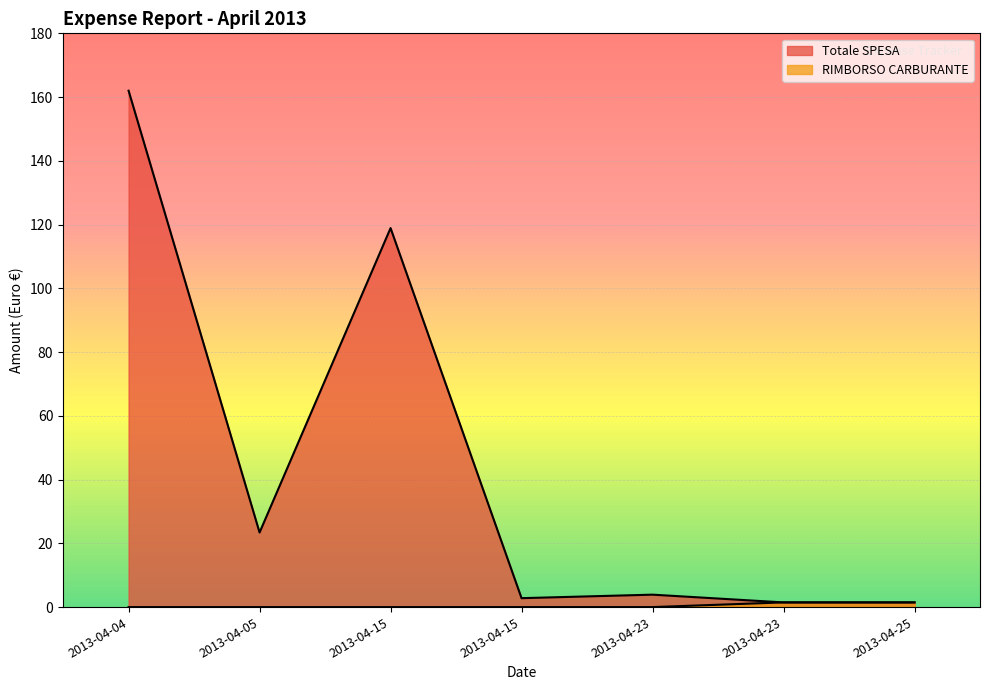

Reading right to left, transcribe all the data shown in this chart.

Totale SPESA: 1.5	1.5	3.9	2.8	118.9	23.4	162.0
RIMBORSO CARBURANTE: 1.5	1.5	0.0	0.0	0.0	0.0	0.0